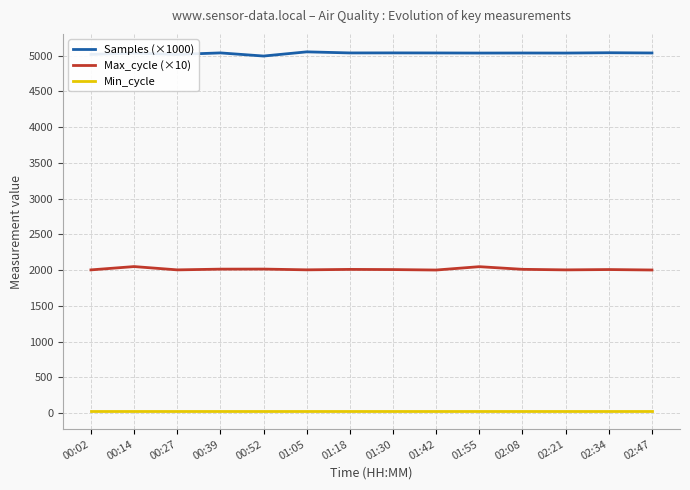

Rank the series by their average value, from lowest to highest.

Min_cycle, Max_cycle (×10), Samples (×1000)